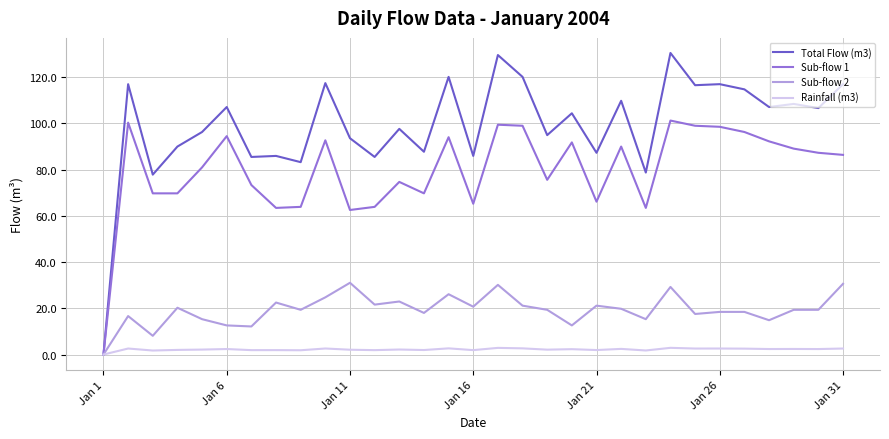

Which series has the largest range (max minus min)?

Total Flow (m3)